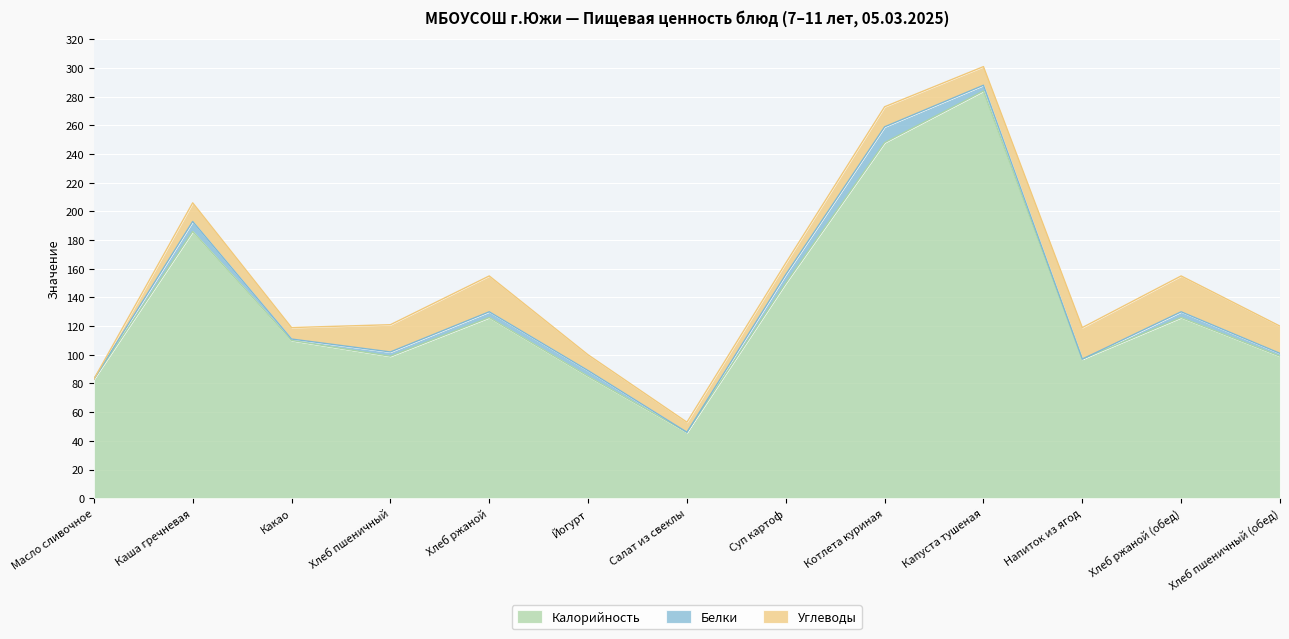

Which series has the widest spread of values?

Калорийность